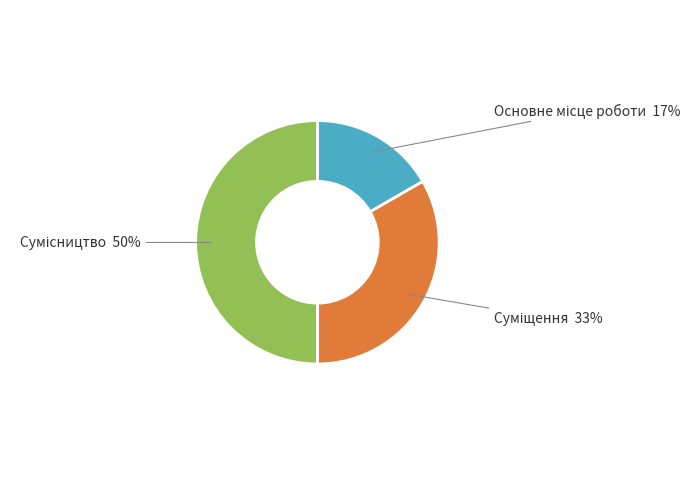

To the nearest percent, what is the difference between the largest and smallest slice percentages?

33%